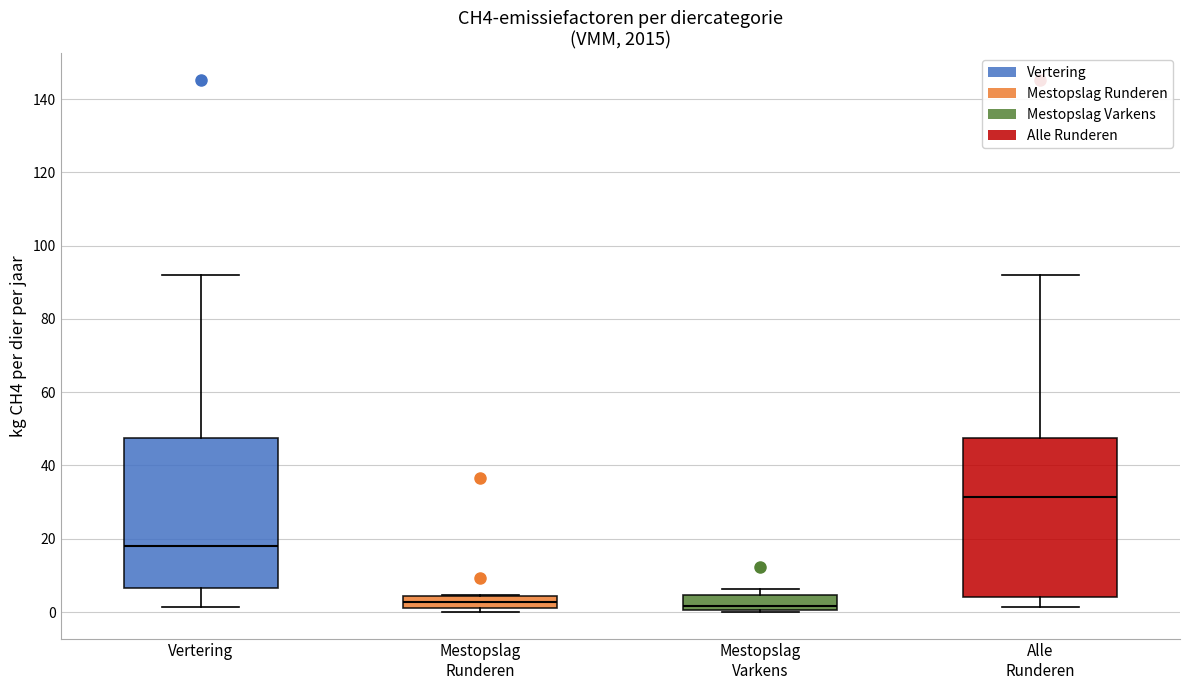

Reading left to right, read every box against the y-axis: the position of its median line, the range the box covers, and the ends of its whiskers. The values are not printed on the chart, so give them approximately, as read against the axis.

Vertering: median 18, box 6 to 48, whiskers 2 to 92
Mestopslag Runderen: median 2 (inside the box), box 2 to 4, whiskers 0 to 4
Mestopslag Varkens: median 2, box 0 to 4, whiskers 0 to 6
Alle Runderen: median 32, box 4 to 48, whiskers 2 to 92